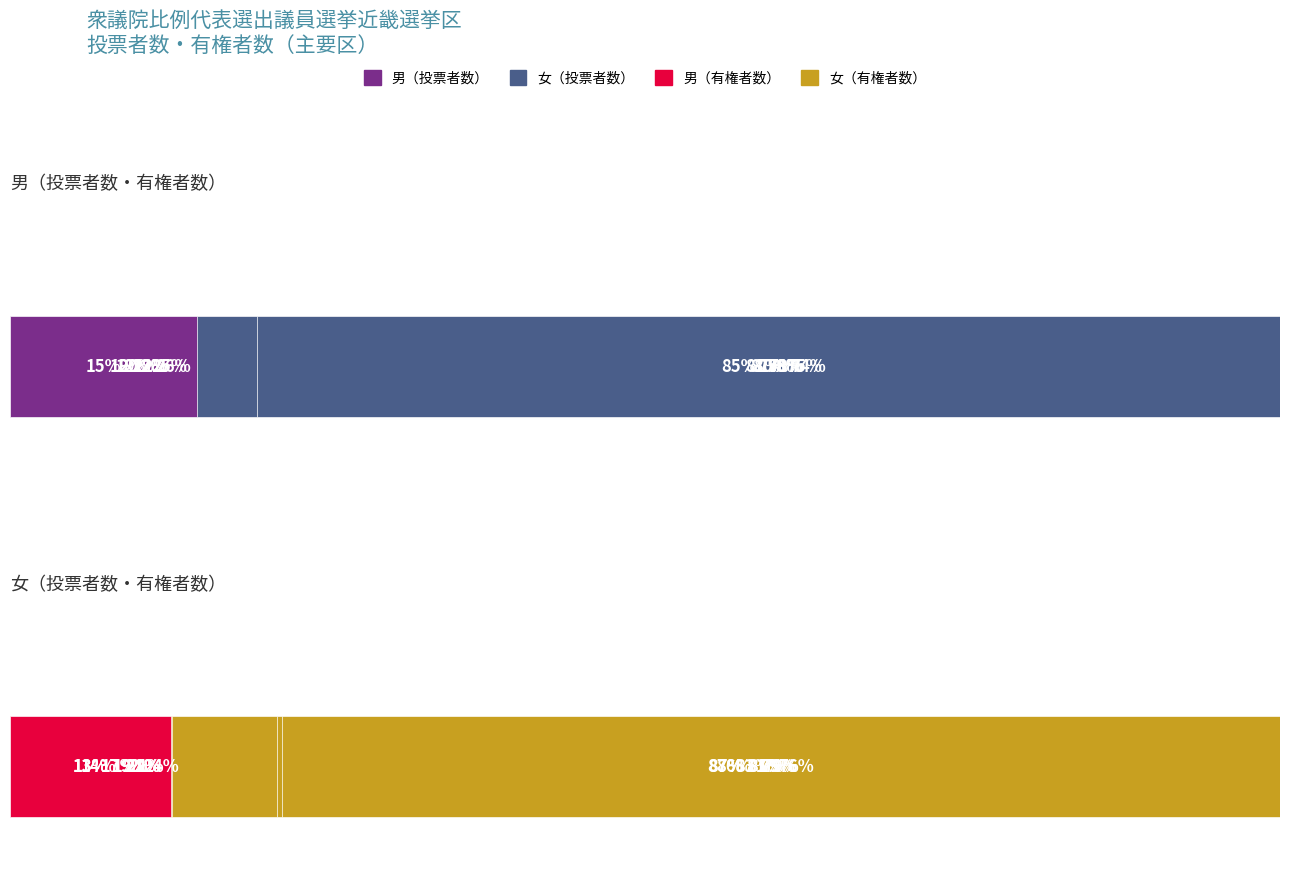

Which series has the largest total across all categories?

女（有権者数）